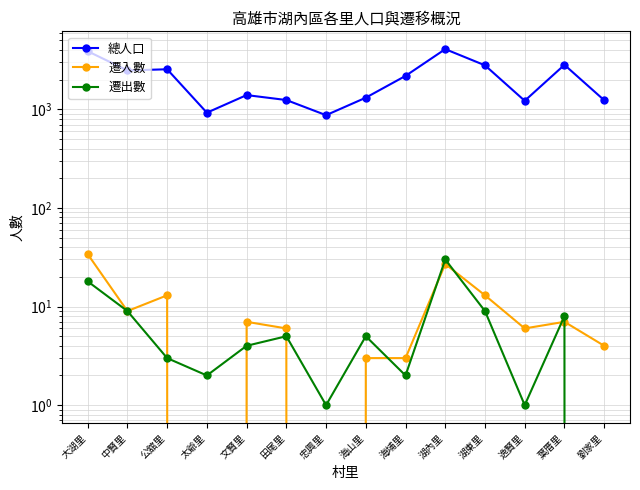

List the series in order of their peak value, lowest first.

遷出數, 遷入數, 總人口